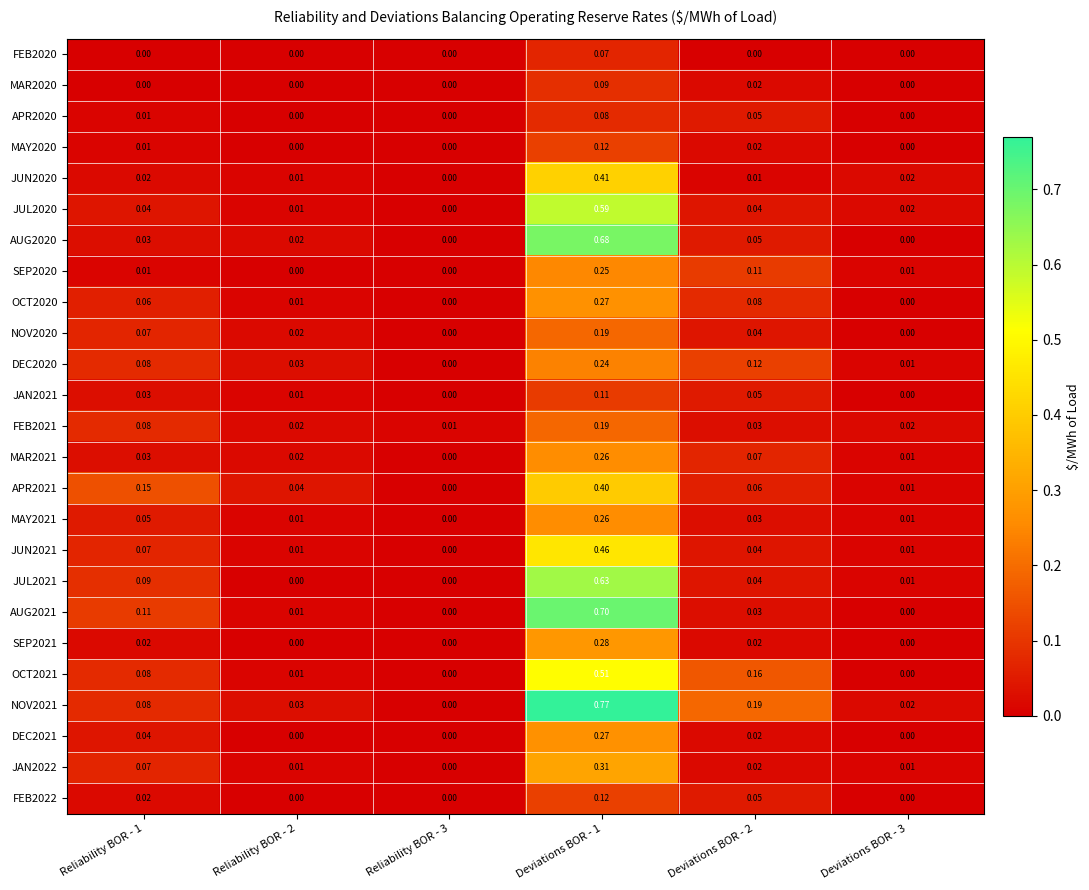

Is the value of JUL2020 at Deviations BOR - 3 greater than the value of JUN2021 at Deviations BOR - 1?

No